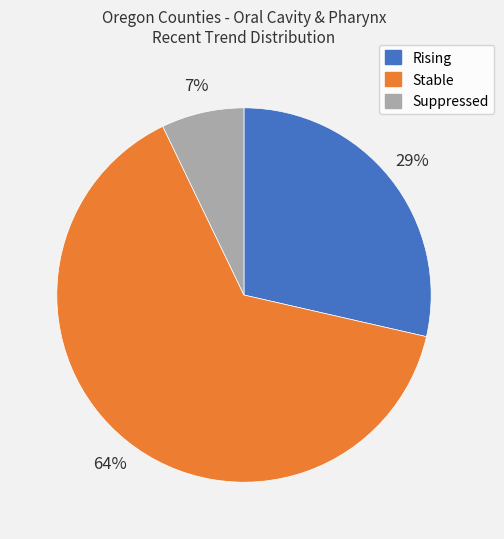

The Suppressed slice represents 1% of the pie. True or false?

False